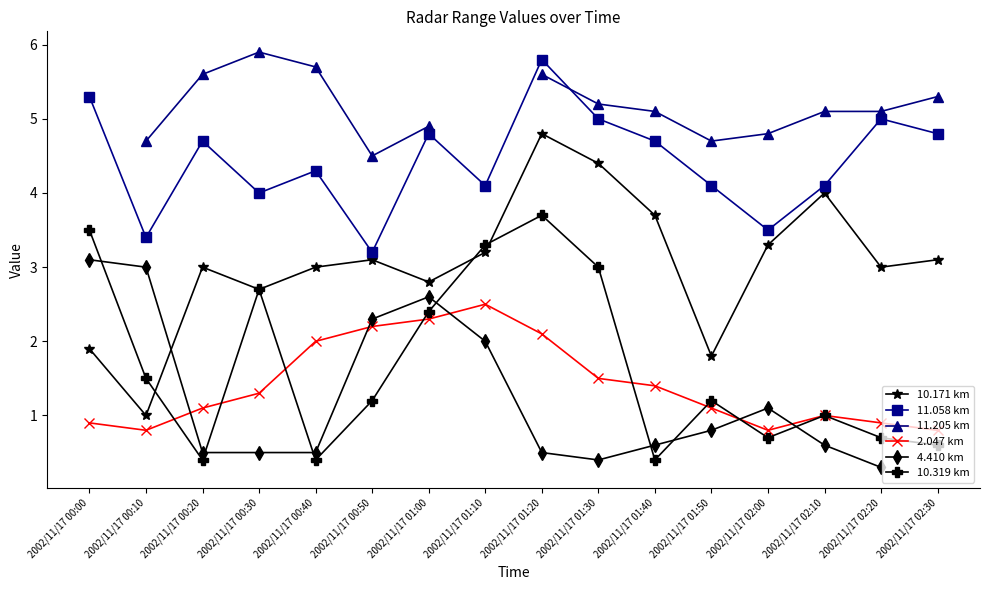

True or false: 2.047 km and 10.171 km cross at least once.

False